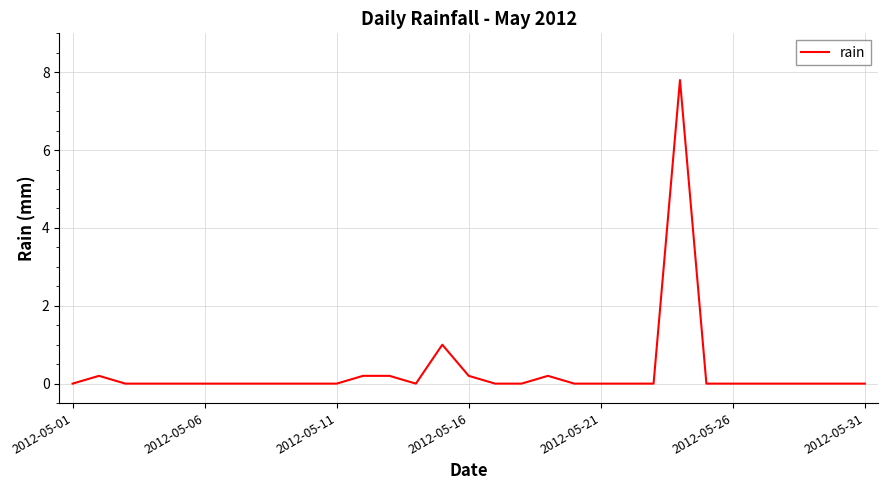

What is the difference between the second highest and second lowest values?

1.0